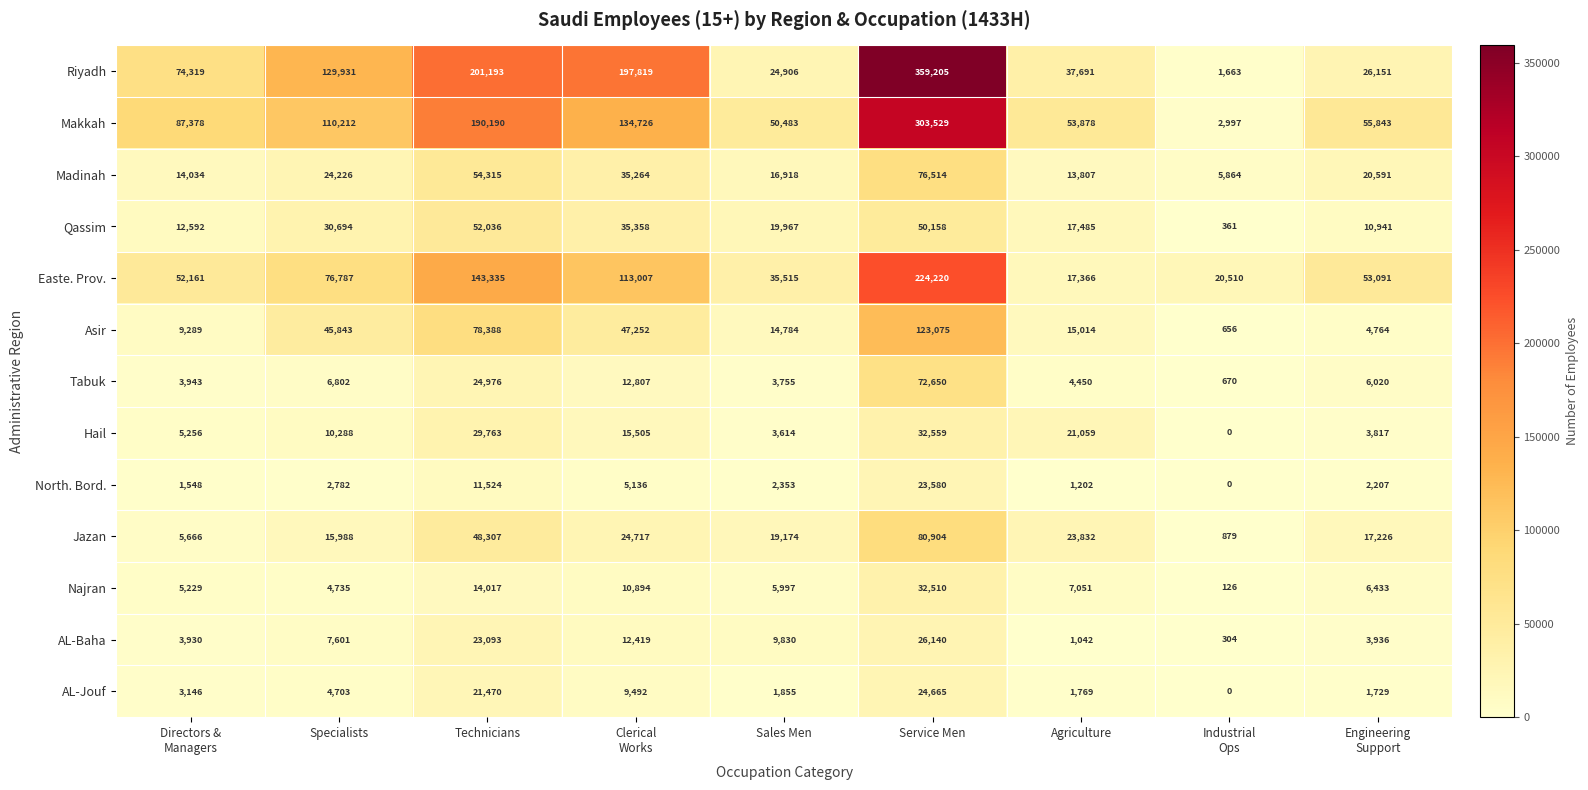

Where is Qassim nearest to the value 26198?

Specialists